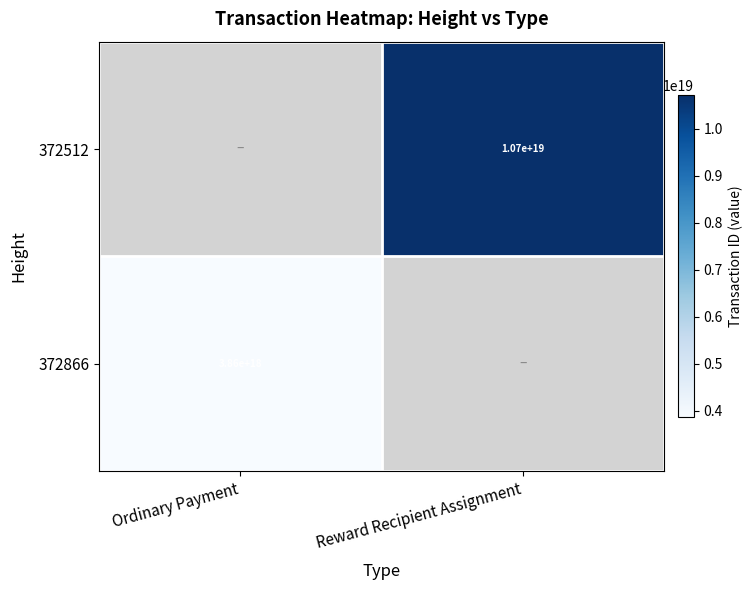

What is the lowest value of the 372866 series?

3858605557148992000.0